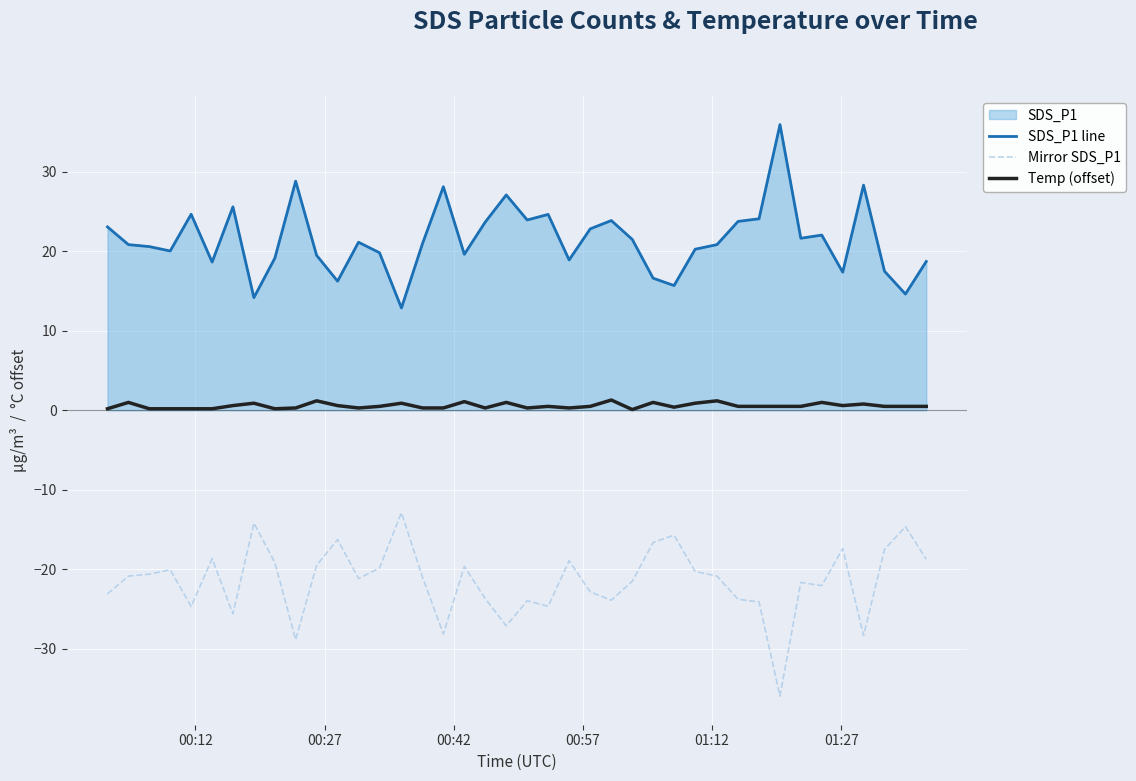

True or false: Temp (offset) and Mirror SDS_P1 cross at least once.

False